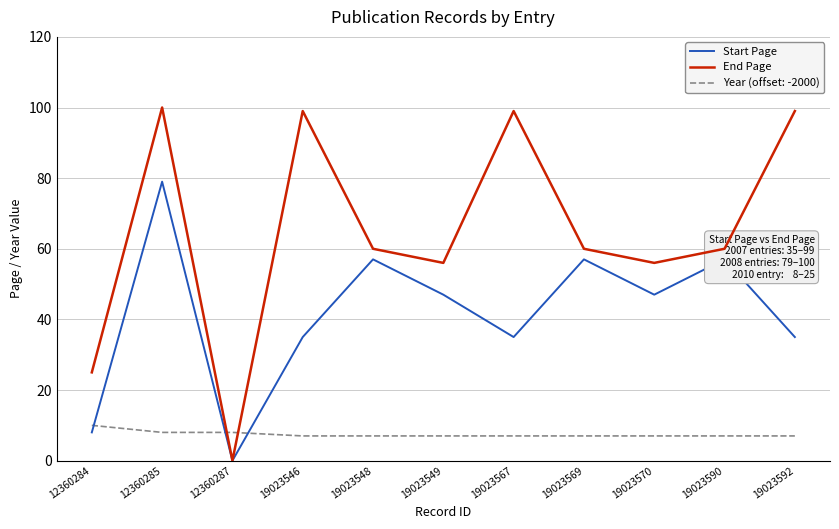

Which series has the largest range (max minus min)?

End Page